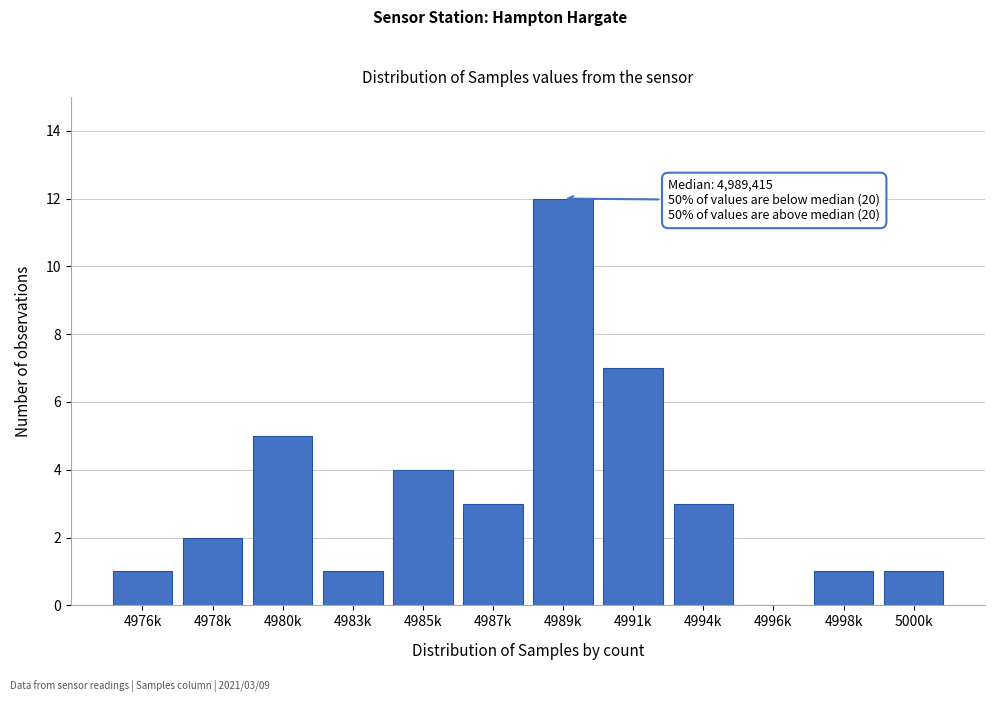

Reading right to left, what are all the values shown in this chart?

5000k=1	4998k=1	4996k=0	4994k=3	4991k=7	4989k=12	4987k=3	4985k=4	4983k=1	4980k=5	4978k=2	4976k=1